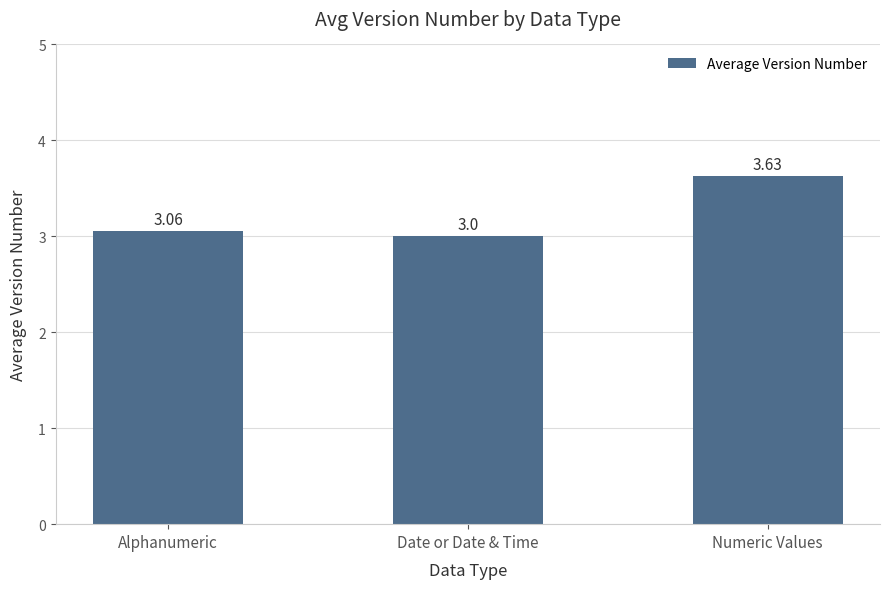

What is the difference between the maximum and minimum values?

0.6